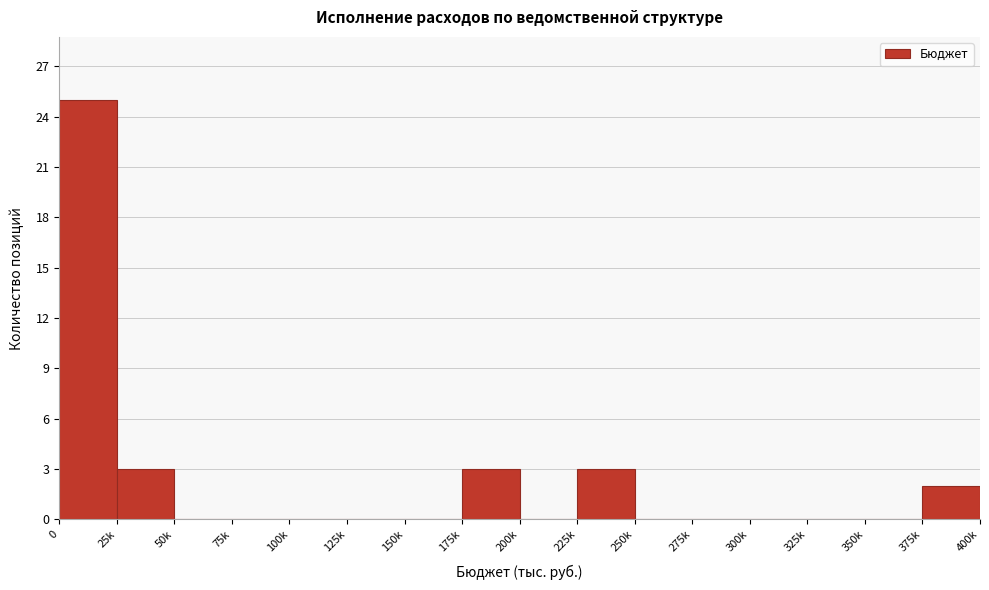

Reading right to left, list all the values displayed in this chart.

375k=2	350k=0	325k=0	300k=0	275k=0	250k=0	225k=3	200k=0	175k=3	150k=0	125k=0	100k=0	75k=0	50k=0	25k=3	0=25